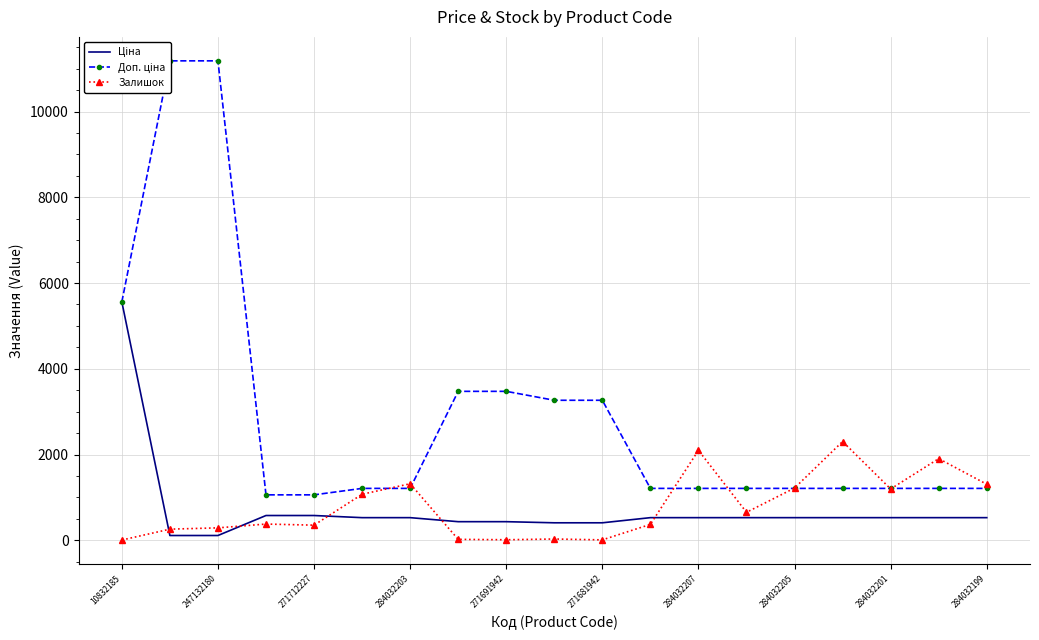

How many lines are shown in the chart?

3